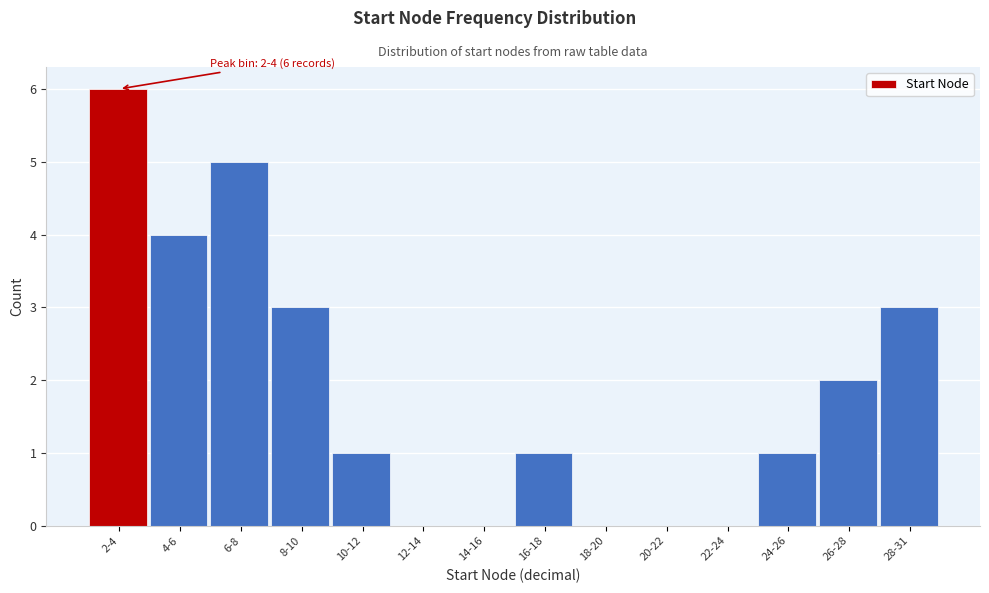

Reading left to right, what are all the values shown in this chart?

2-4=6	4-6=4	6-8=5	8-10=3	10-12=1	12-14=0	14-16=0	16-18=1	18-20=0	20-22=0	22-24=0	24-26=1	26-28=2	28-31=3